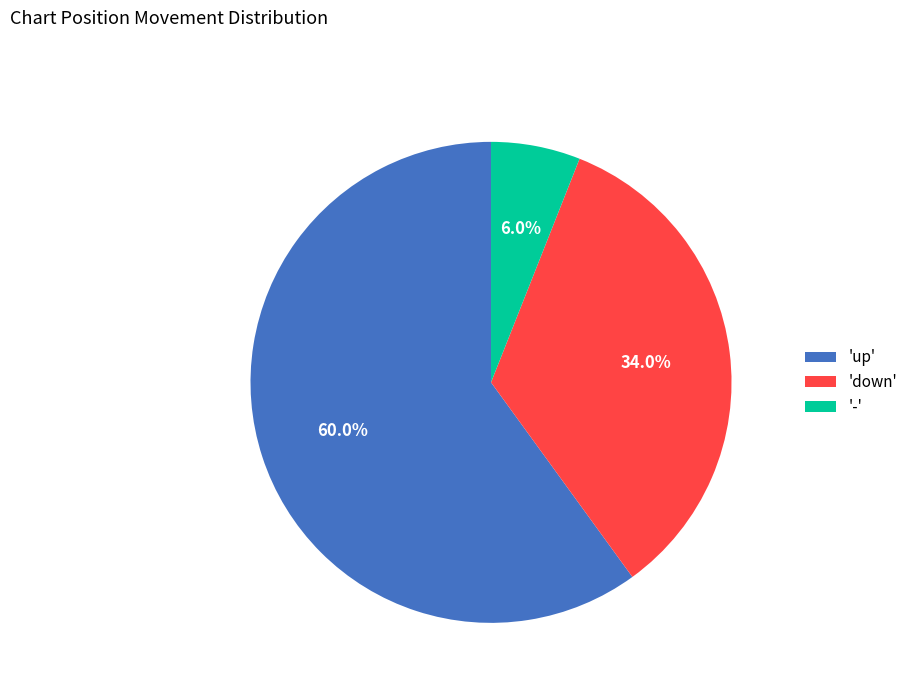

Rank the categories by value from lowest to highest.

'-', 'down', 'up'